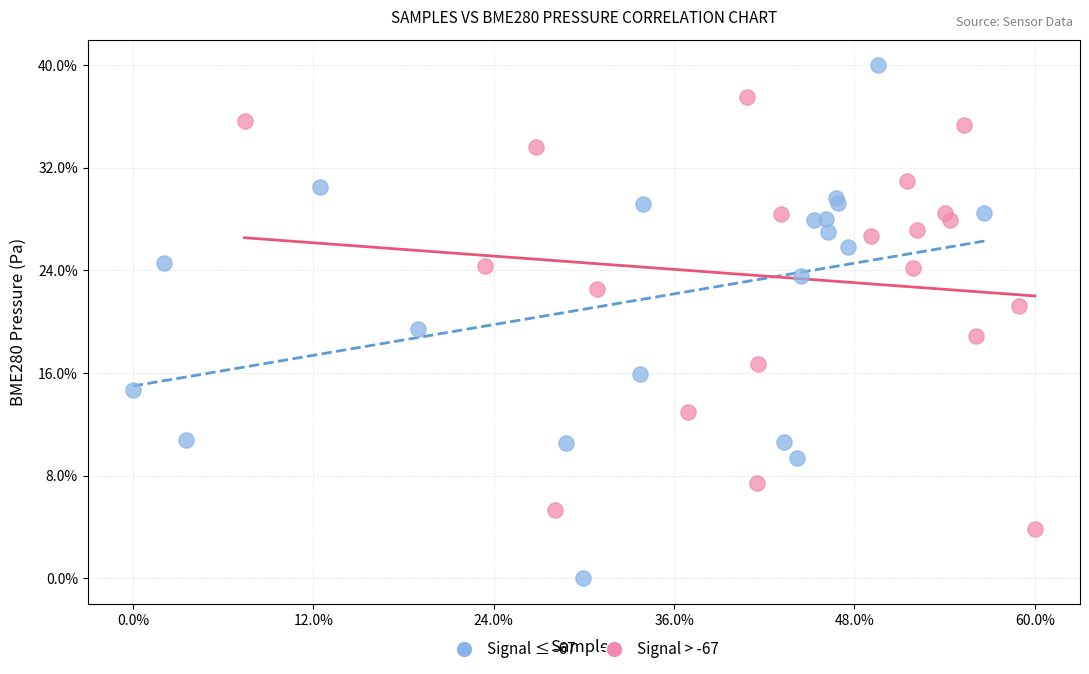

Which series reaches the minimum Y coordinate?

Signal ≤ -67